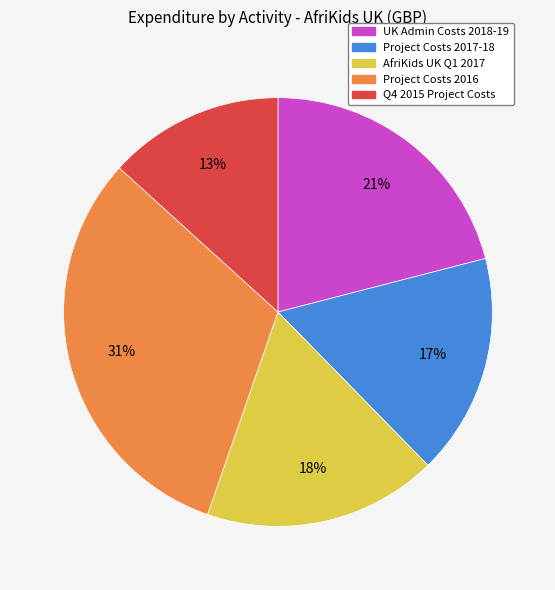

Is there a majority slice in this chart?

No